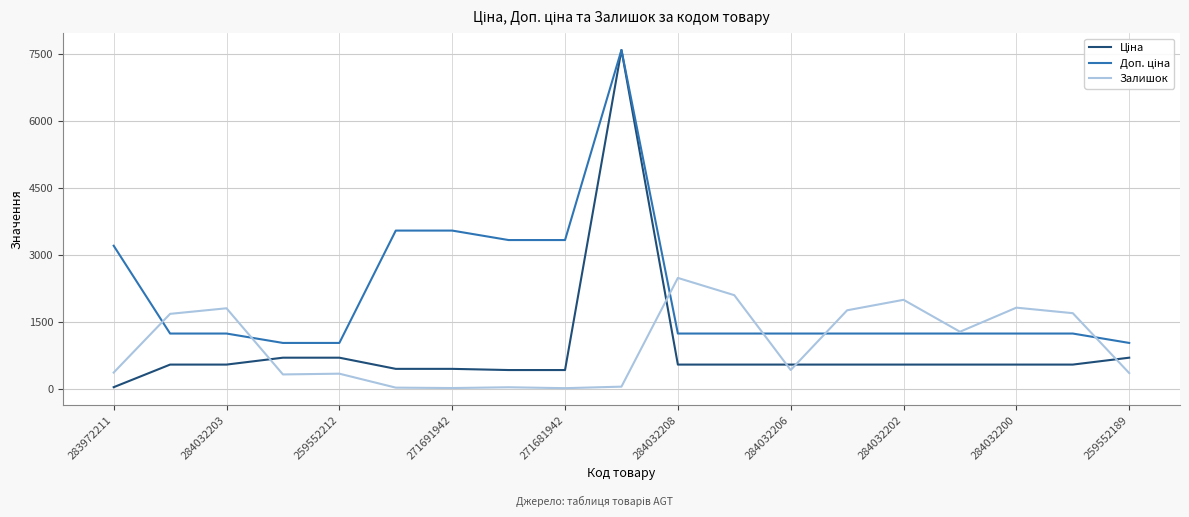

What is the greatest value displayed?

7596.5